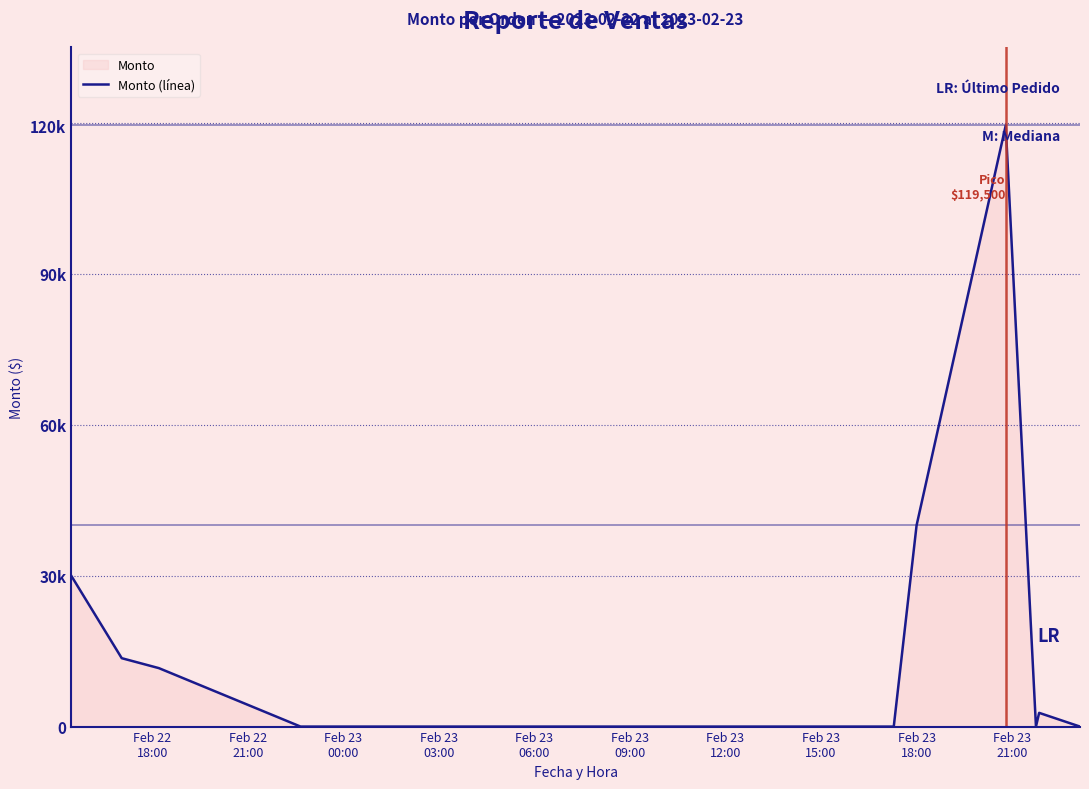

What is the difference between the maximum and minimum values?

119500.0